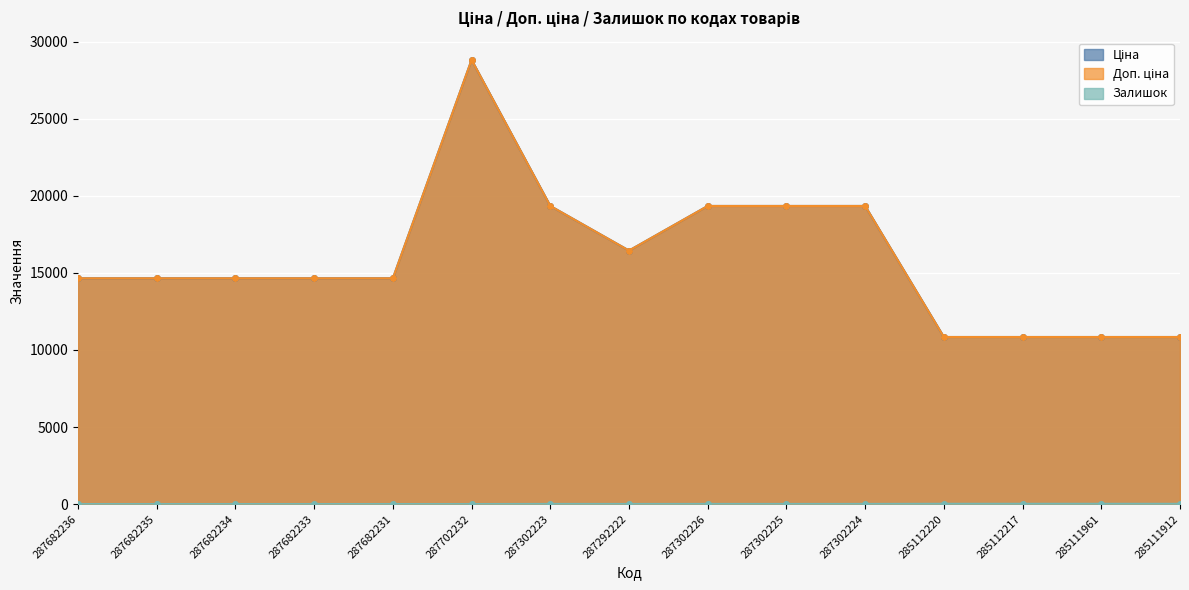

At 285112217, list the series in order from smallest to largest.

Залишок, Ціна, Доп. ціна